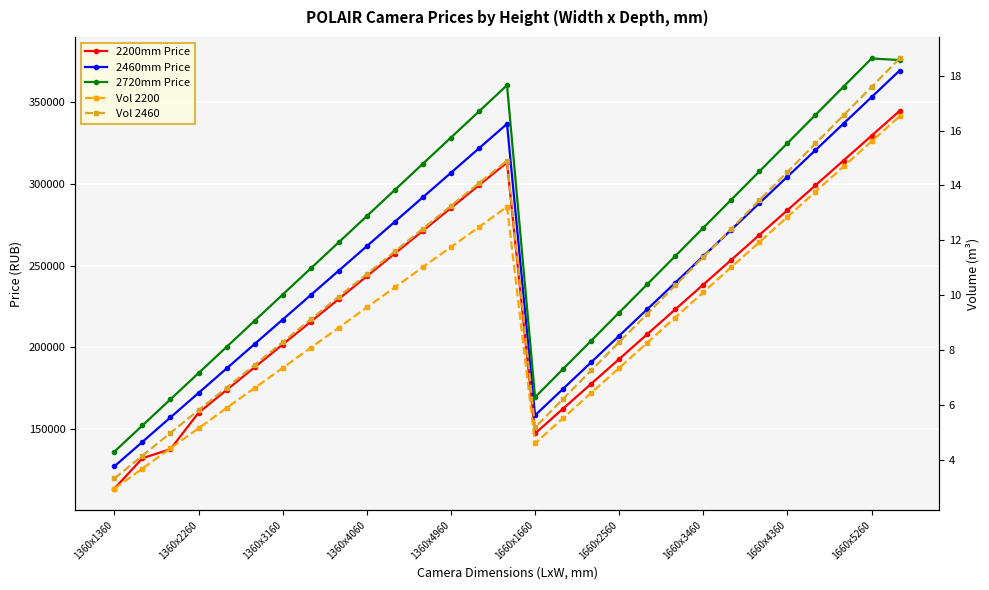

What is the sum of all 2720mm Price values?

7648458.0